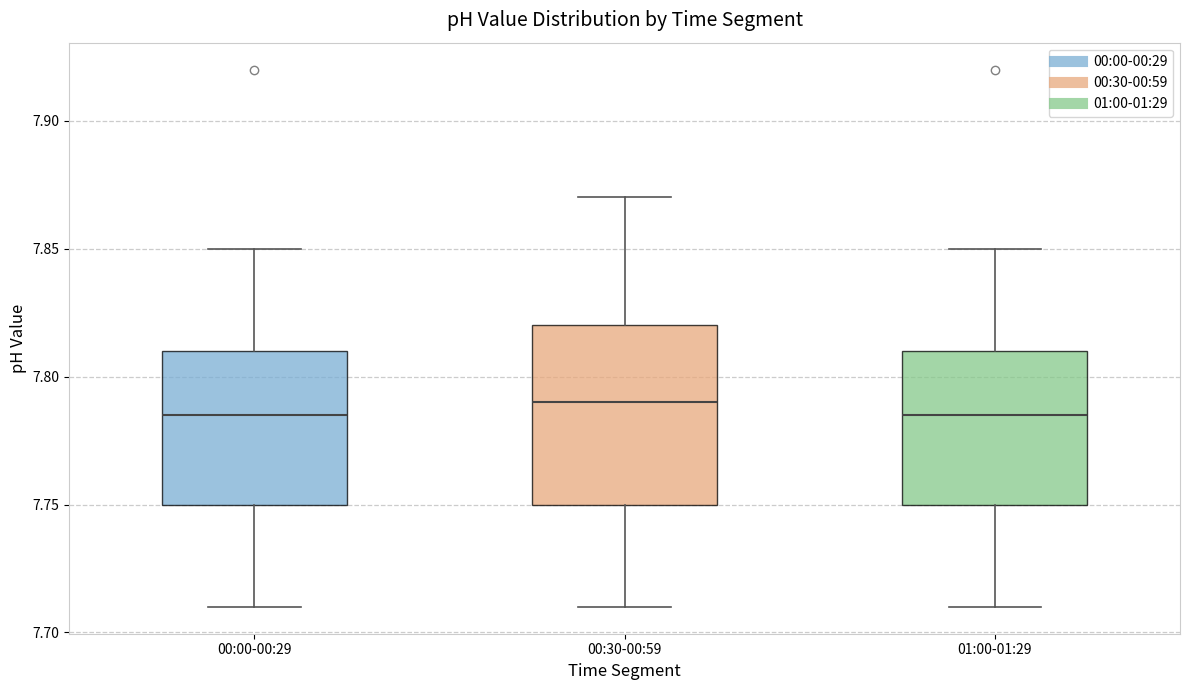

Reading left to right, read every box against the y-axis: the position of its median line, the range the box covers, and the ends of its whiskers. The values are not printed on the chart, so give them approximately, as read against the axis.

00:00-00:29: median 7.785, box 7.750 to 7.810, whiskers 7.710 to 7.850
00:30-00:59: median 7.790, box 7.750 to 7.820, whiskers 7.710 to 7.870
01:00-01:29: median 7.785, box 7.750 to 7.810, whiskers 7.710 to 7.850